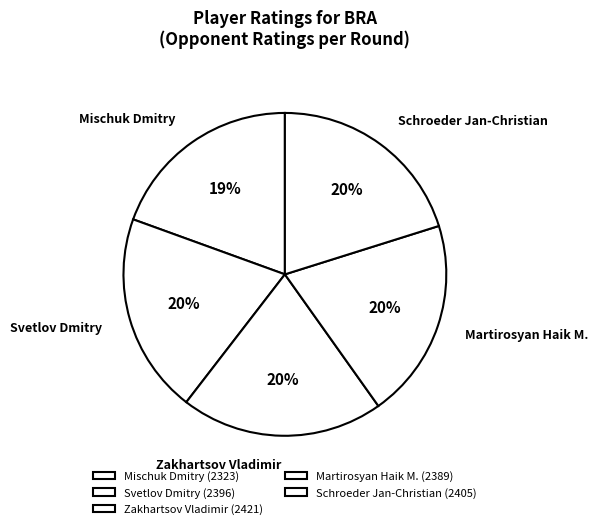

How many segments does this pie chart have?

5